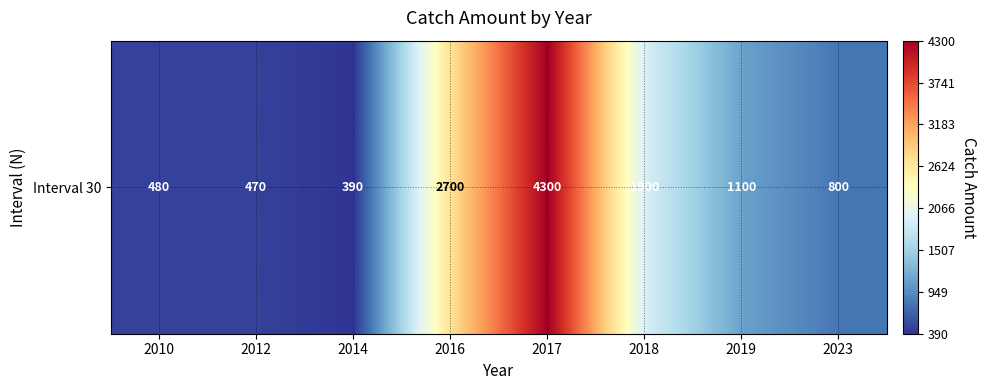

What is the sum of all values?

12140